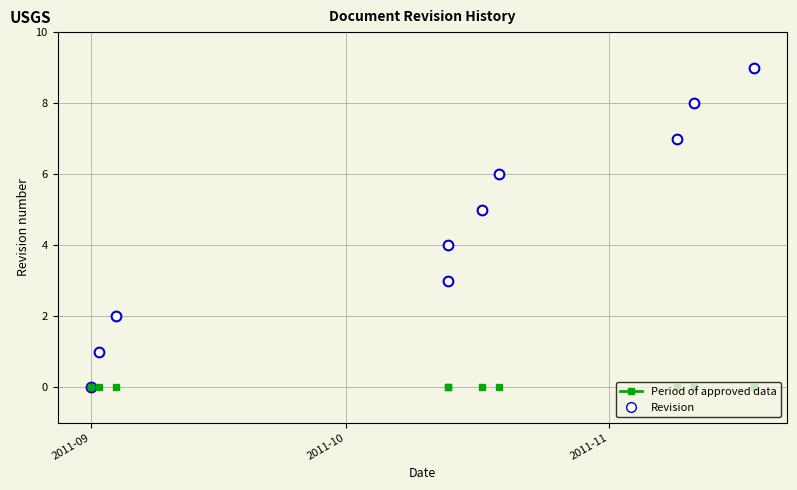

Reading left to right, what are all the values shown in this chart?

0	1	2	3	4	5	6	7	8	9